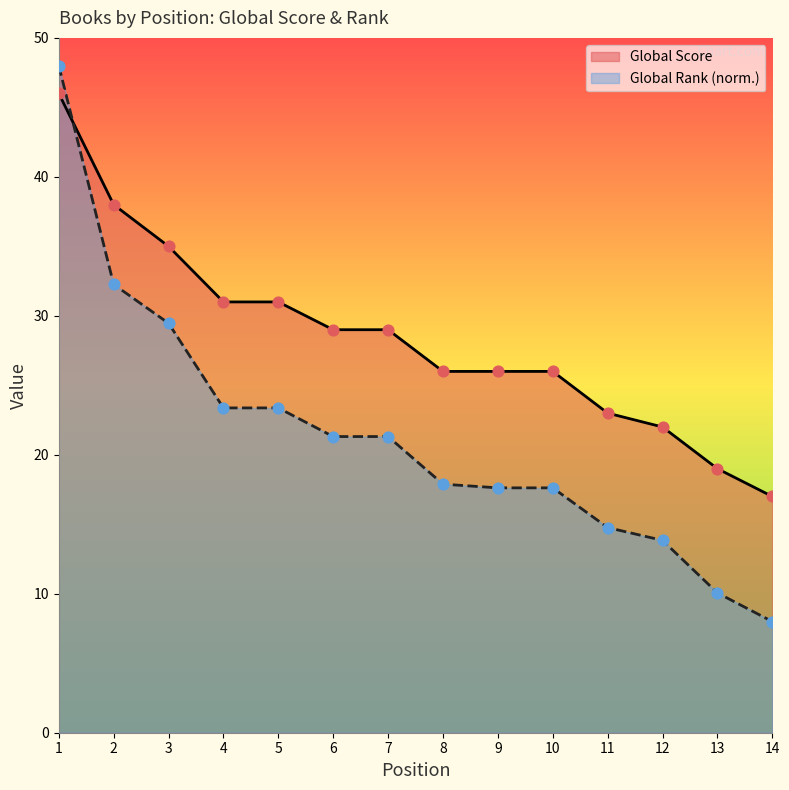

Is the value of Global Rank at 9 greater than the value of Global Score at 3?

No